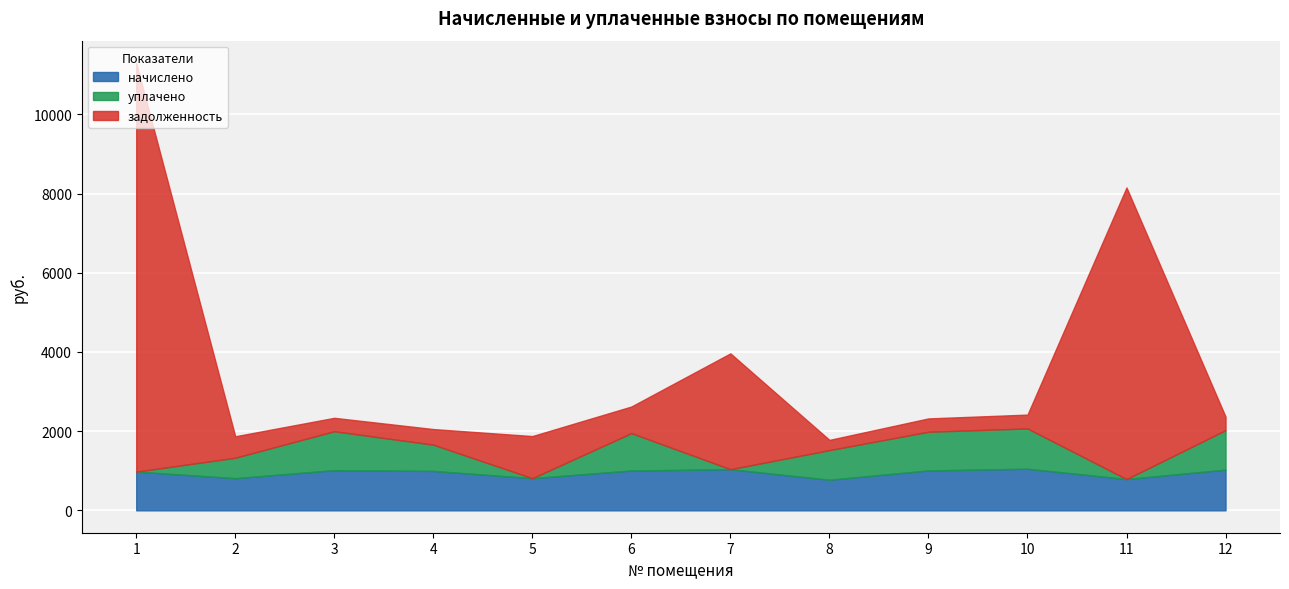

Rank the series at 12 from highest to lowest value.

начислено, уплачено, задолженность